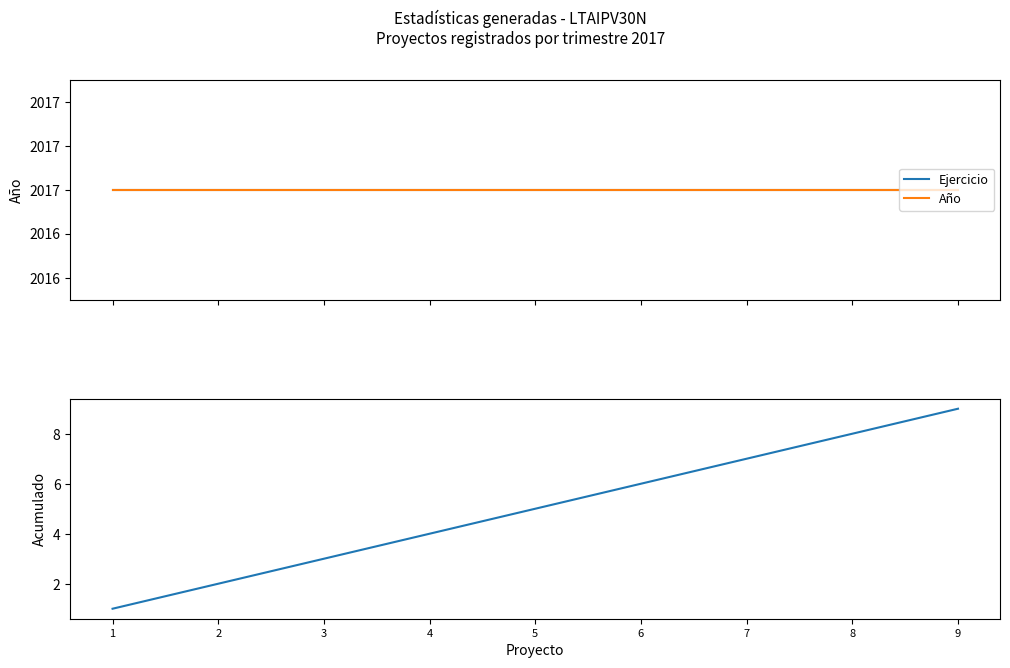

Reading left to right, what are all the values shown in this chart?

Ejercicio: 1=2017	2=2017	3=2017	4=2017	5=2017	6=2017	7=2017	8=2017	9=2017
Año: 1=2017	2=2017	3=2017	4=2017	5=2017	6=2017	7=2017	8=2017	9=2017
Número de proyecto: 1=1	2=2	3=3	4=4	5=5	6=6	7=7	8=8	9=9